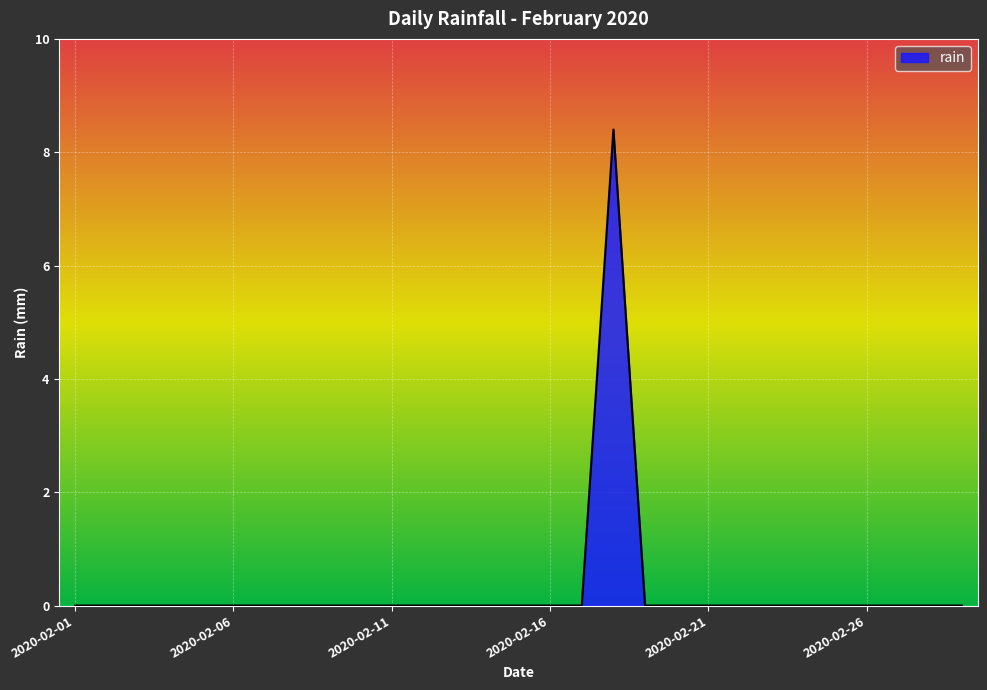

How many lines are shown in the chart?

1